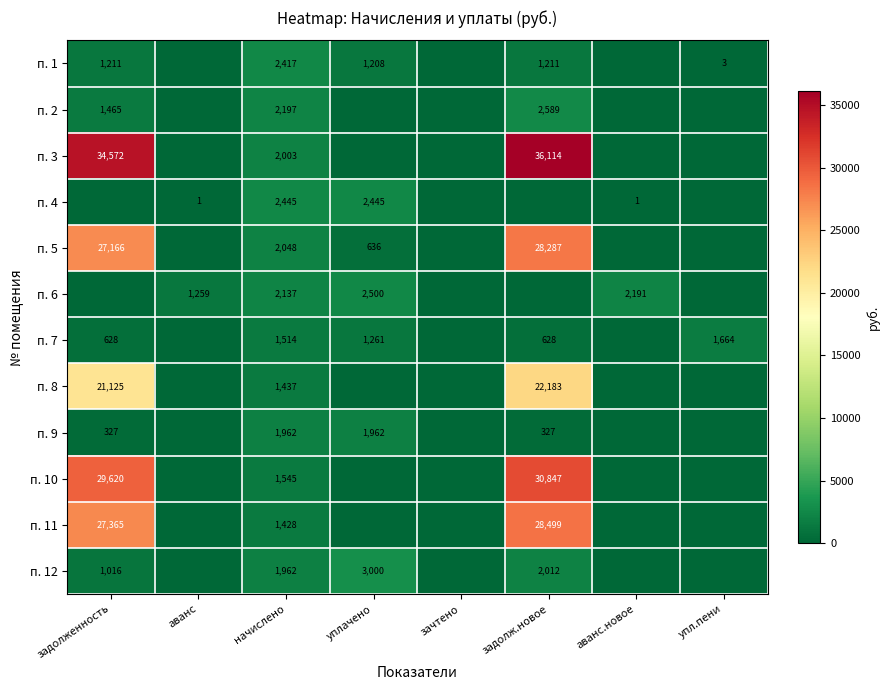

True or false: п. 12 has a value of 617 at задолженность.

False